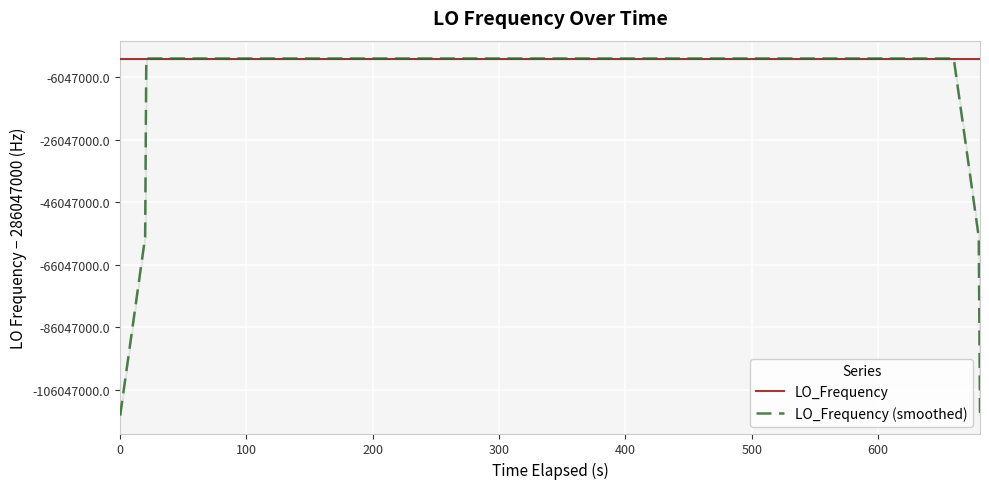

What is the smallest value displayed?

171628199.5